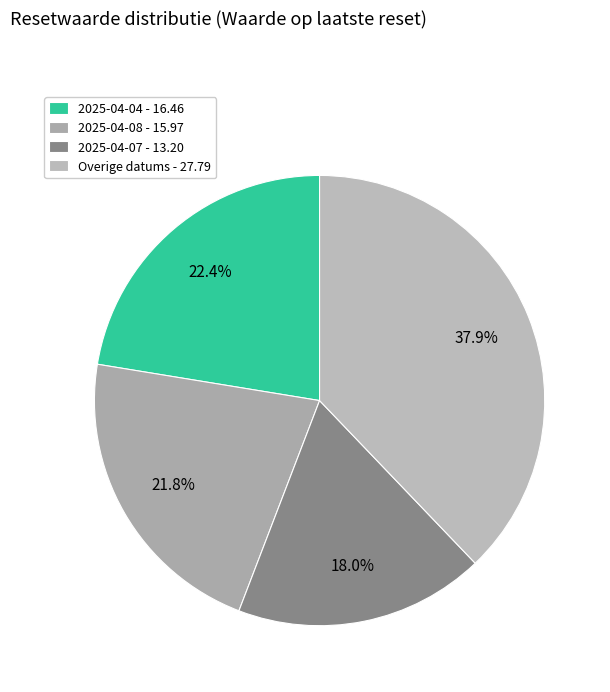

How many slices are in this pie chart?

4